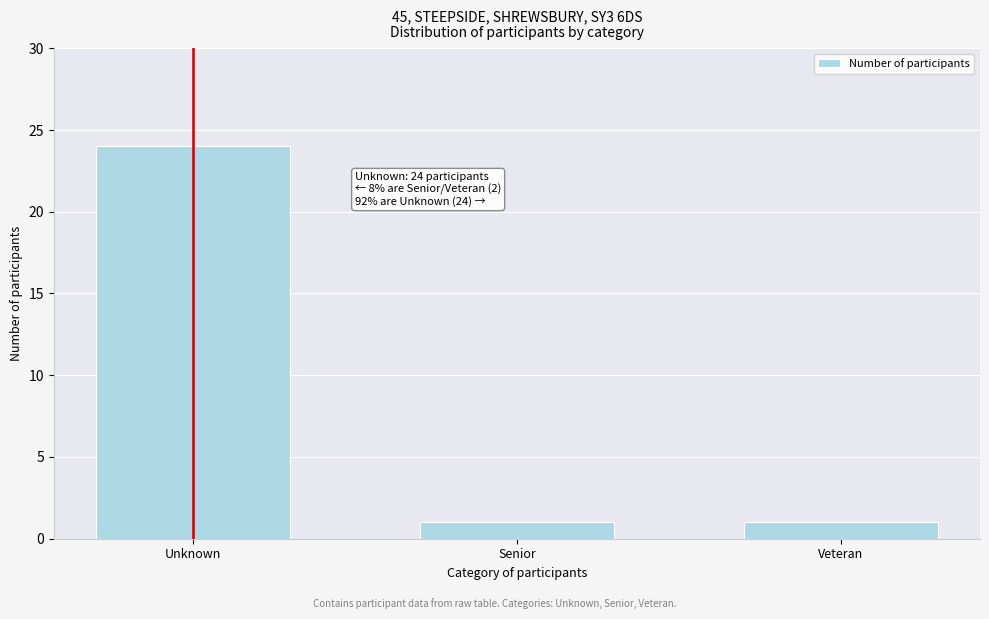

Reading left to right, transcribe all the data shown in this chart.

24	1	1